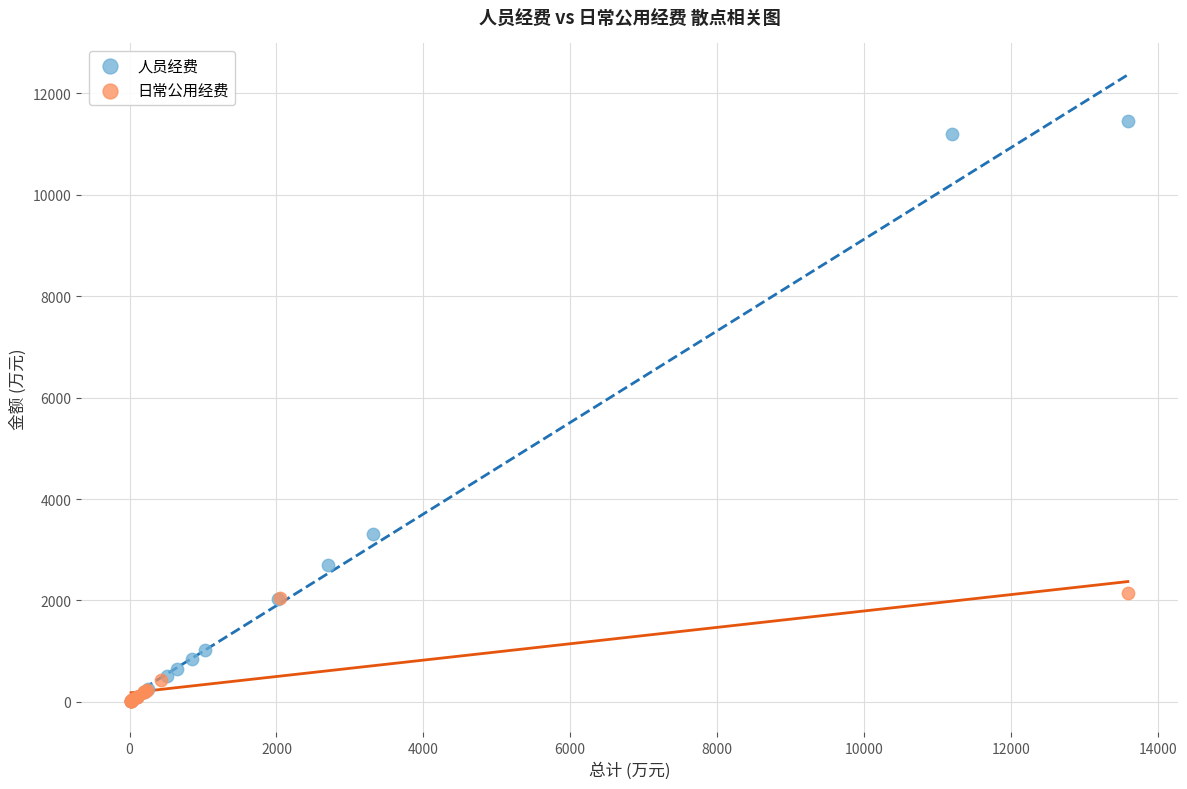

Which series contains the highest Y value?

人员经费